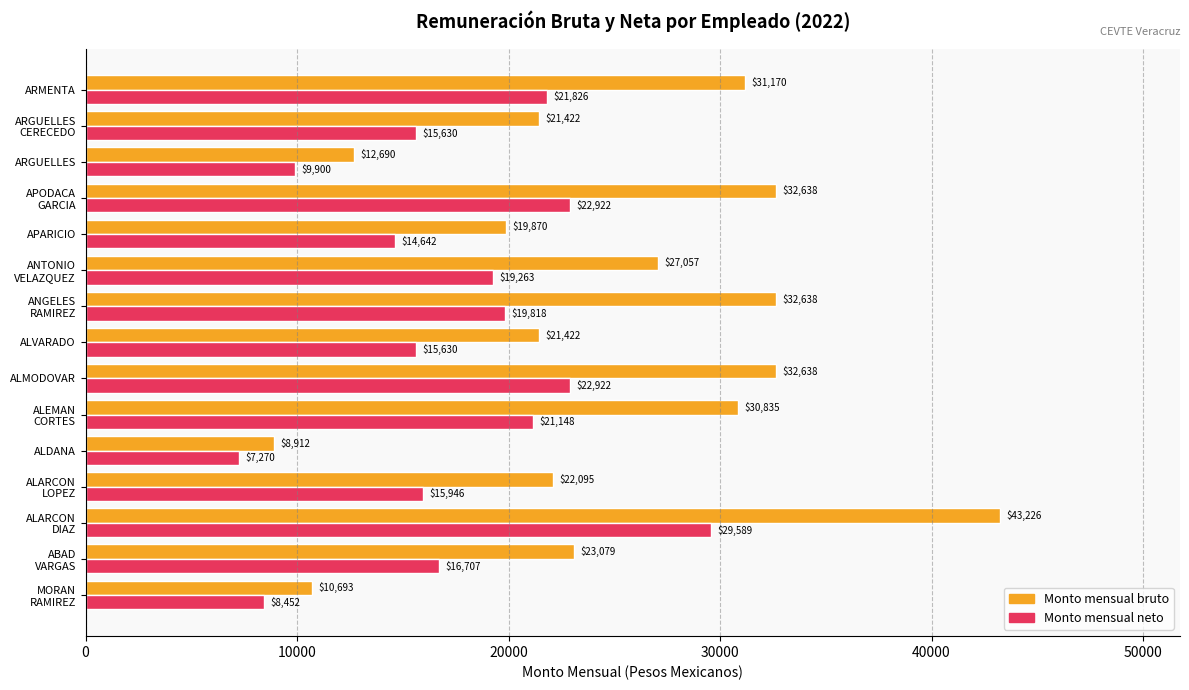

At which label is Monto mensual bruto closest to 26069?

ANTONIO
VELAZQUEZ